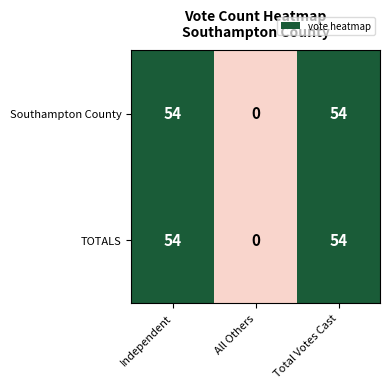

Which category has the lowest value in the TOTALS series?

All Others